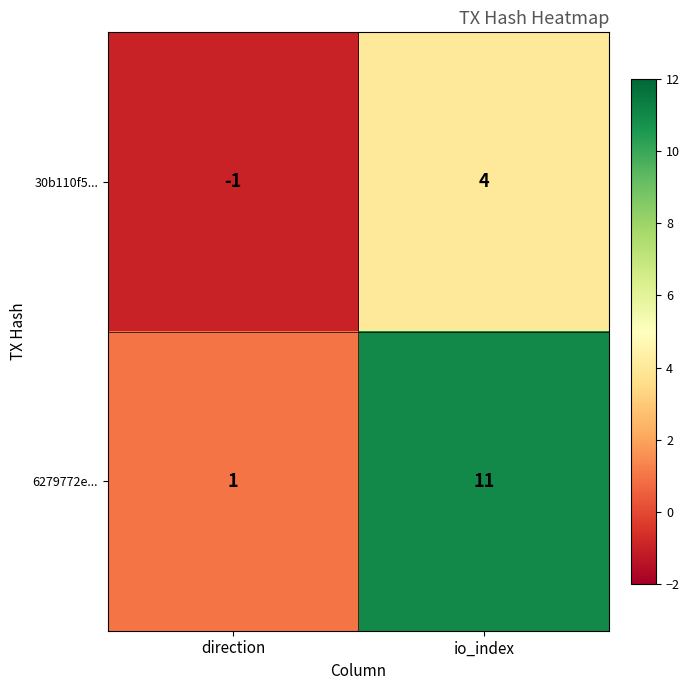

The 6279772e... series shows 2 at direction. True or false?

False